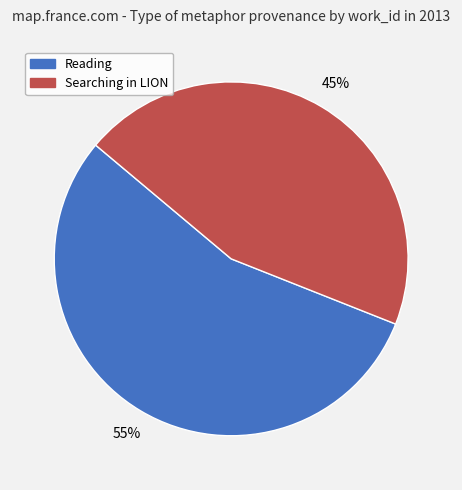

Which category has the smallest portion of the pie?

Searching in LION